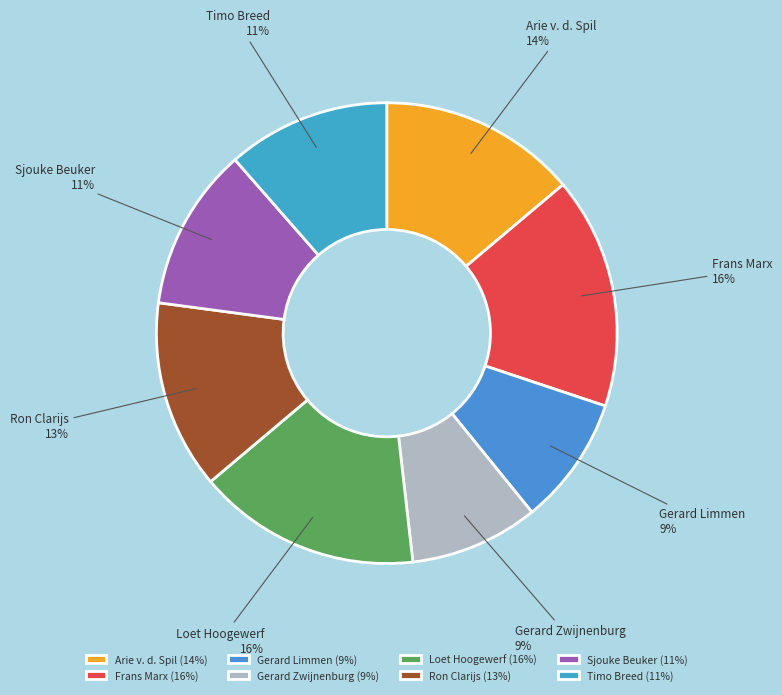

To the nearest percent, what portion does Gerard Limmen represent?

9%